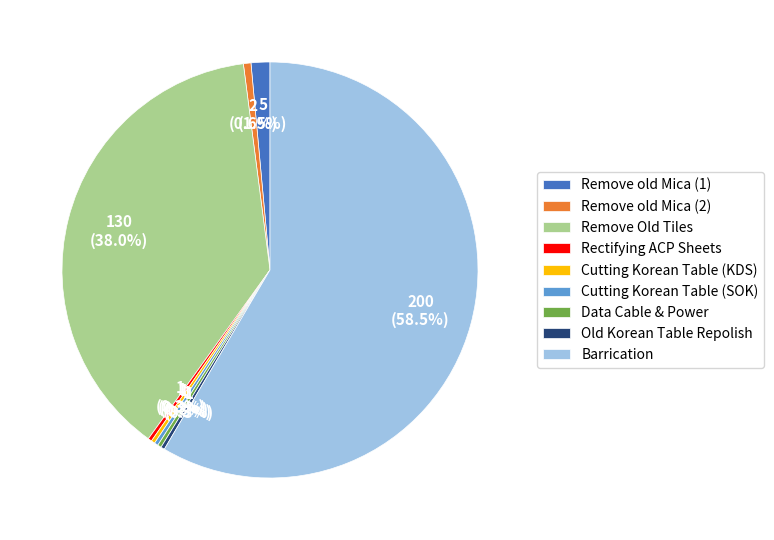

Combined, what portion of the pie is Remove old Mica (1) and Old Korean Table Repolish?

1.8%